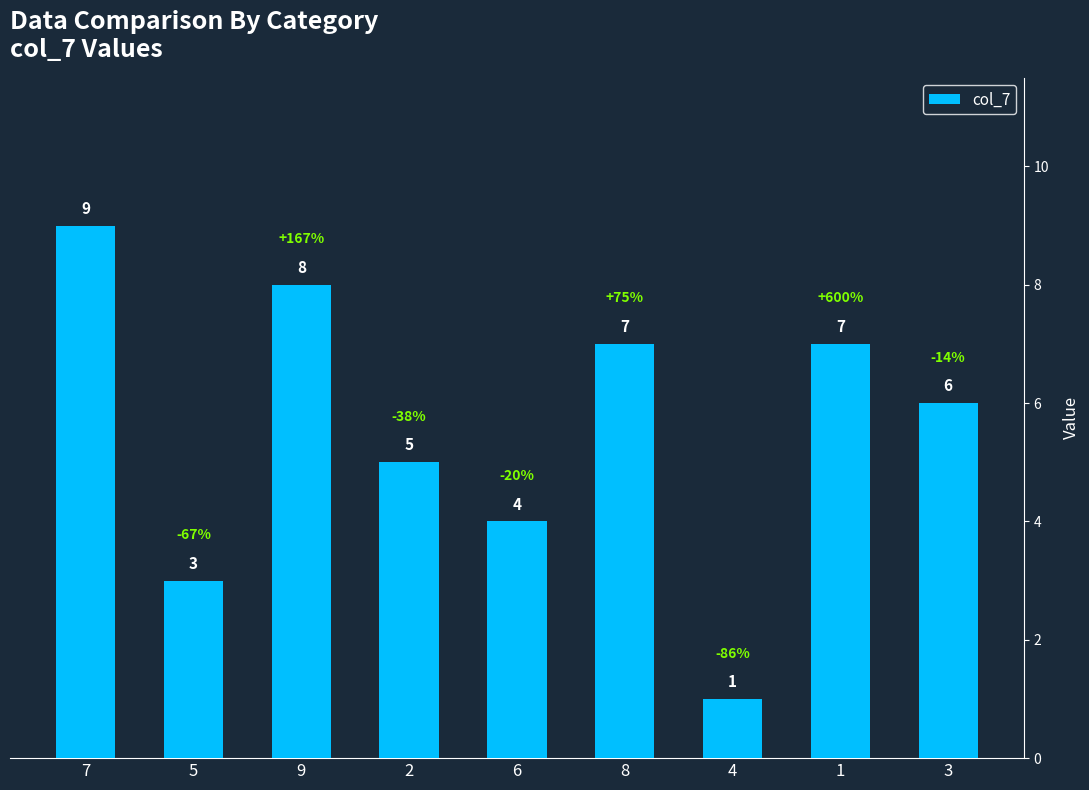

Reading left to right, transcribe all the data shown in this chart.

9	3	8	5	4	7	1	7	6